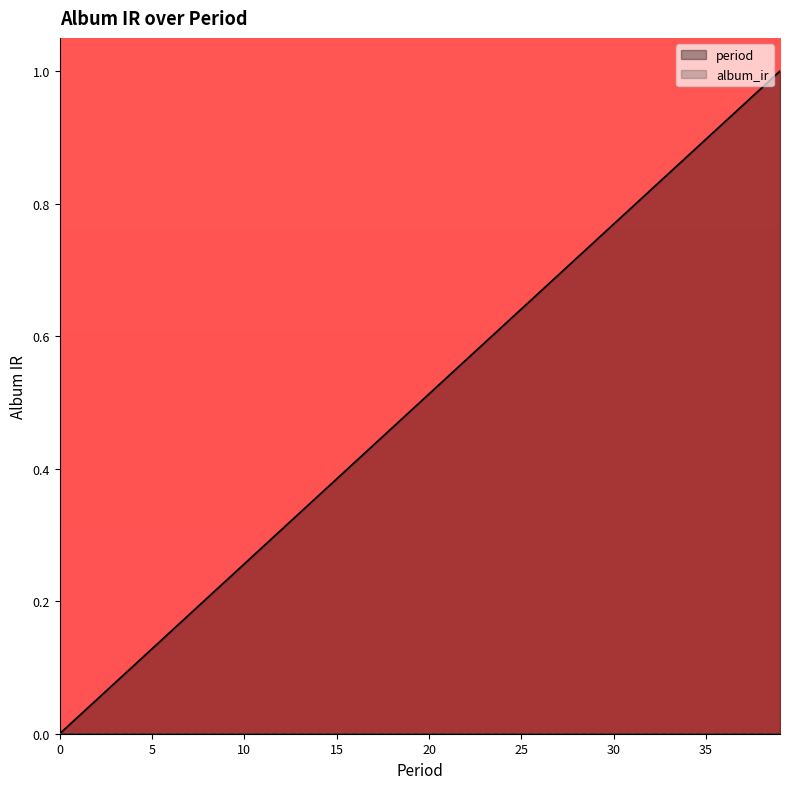

What is the sum of all values?

20.0